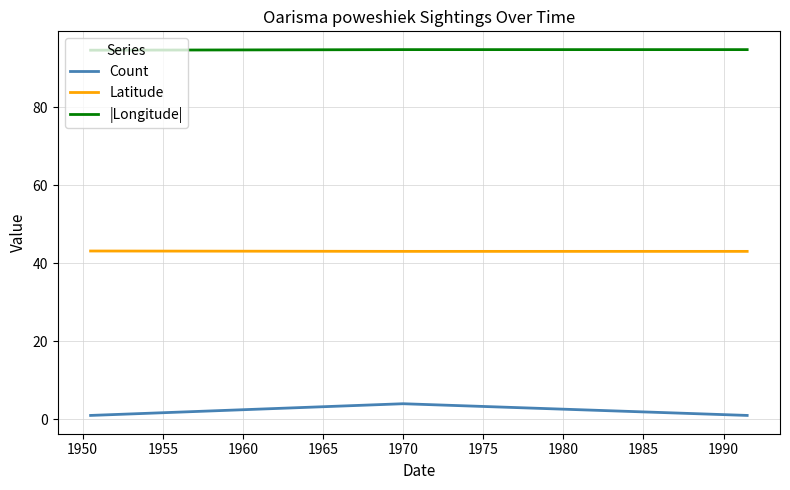

Which series has the largest range (max minus min)?

Count